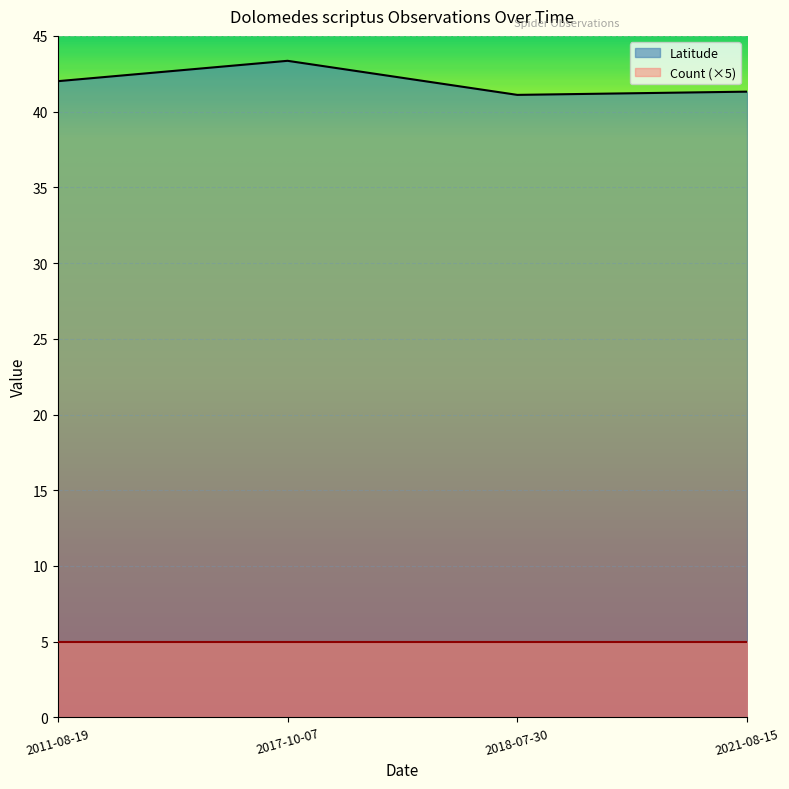

The value at 2021-08-15 is 19.2. True or false?

False